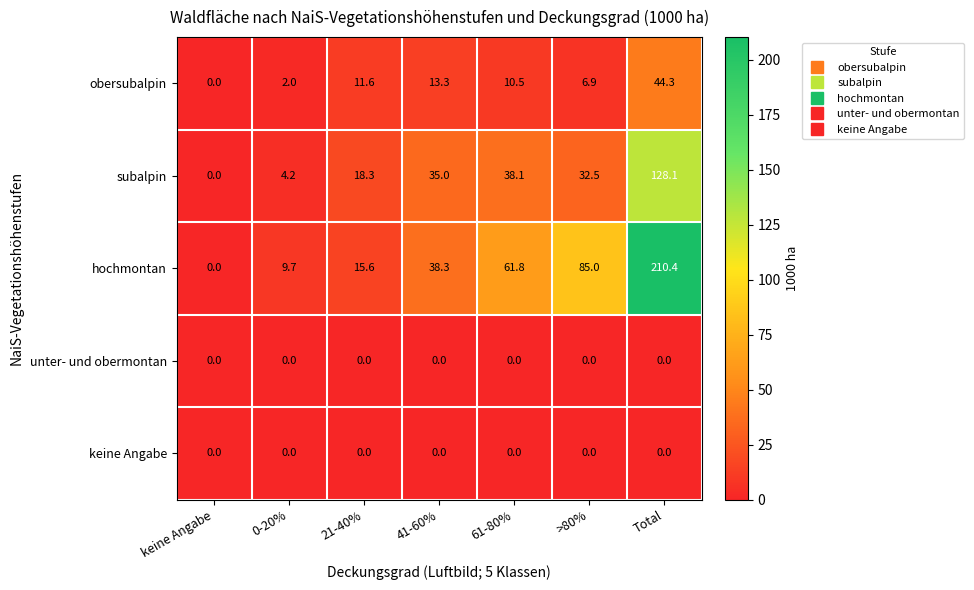

What is the spread (max minus min) of values at 21-40%?

18.3